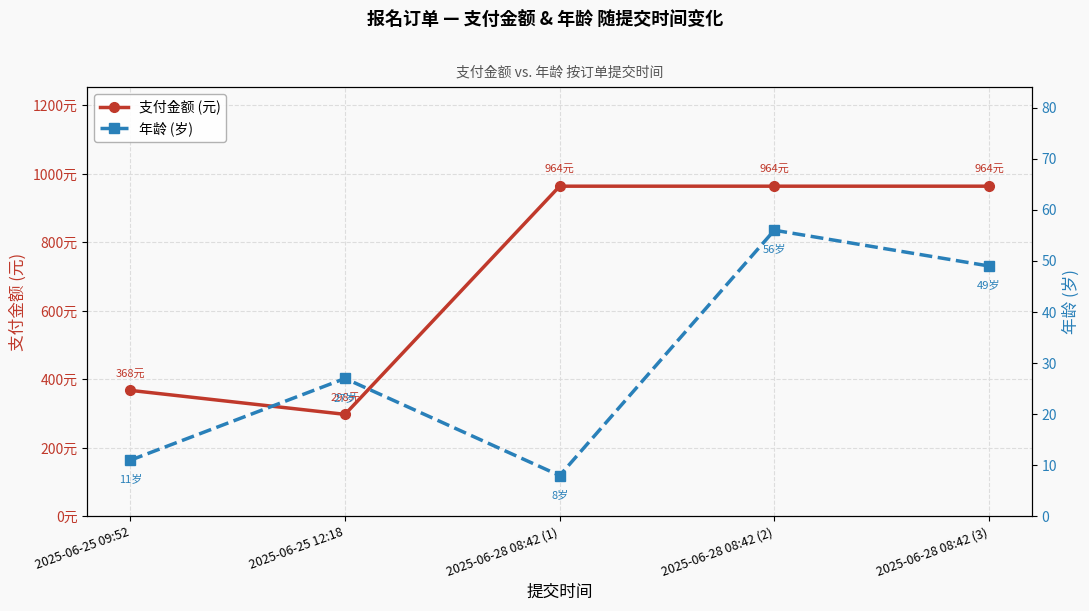

What value does the 年龄 (岁) series have at 2025-06-25 09:52?

11